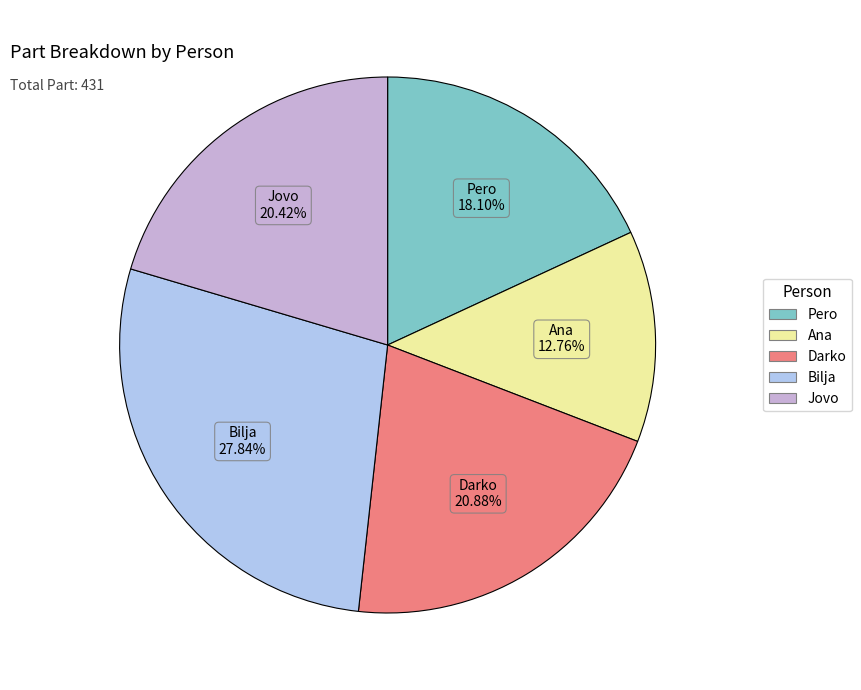

To the nearest percent, what is the average slice percentage?

20%